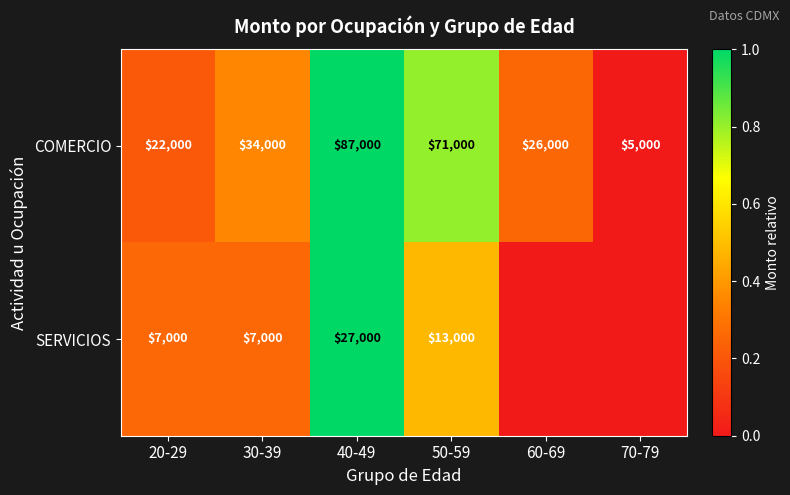

At how many categories does at least one series exceed 0?

5